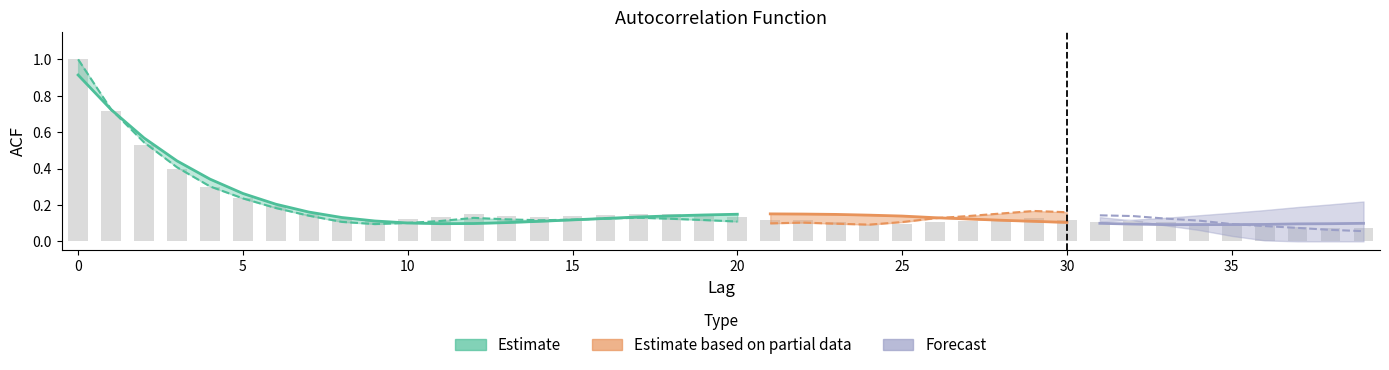

What is the value of the acf_shown bar at the 6th from the left?

0.2